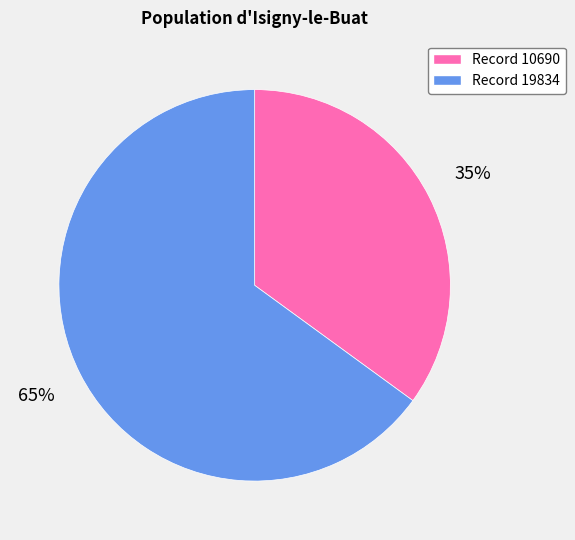

Rank the categories by value from highest to lowest.

Record 19834, Record 10690